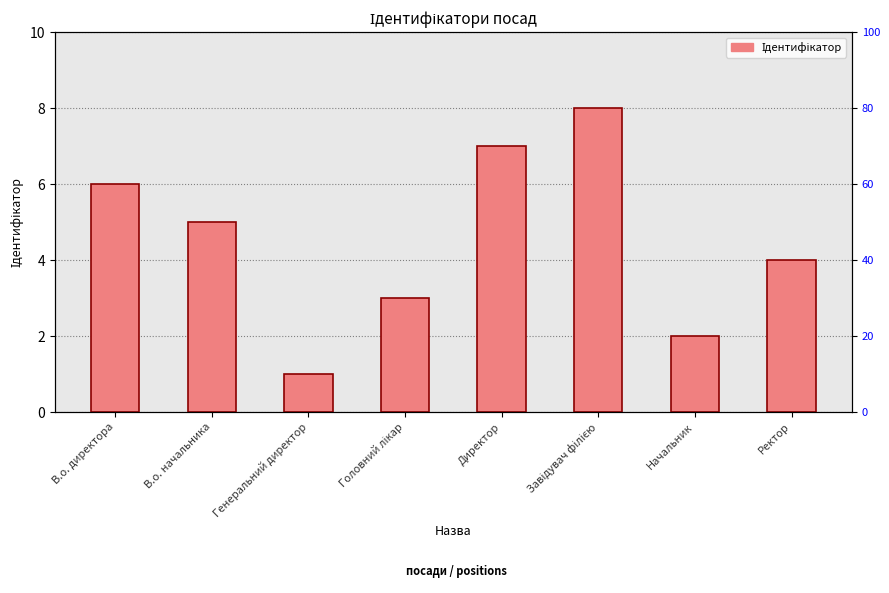

What is the sum of the values at В.о. начальника and Ректор?

9